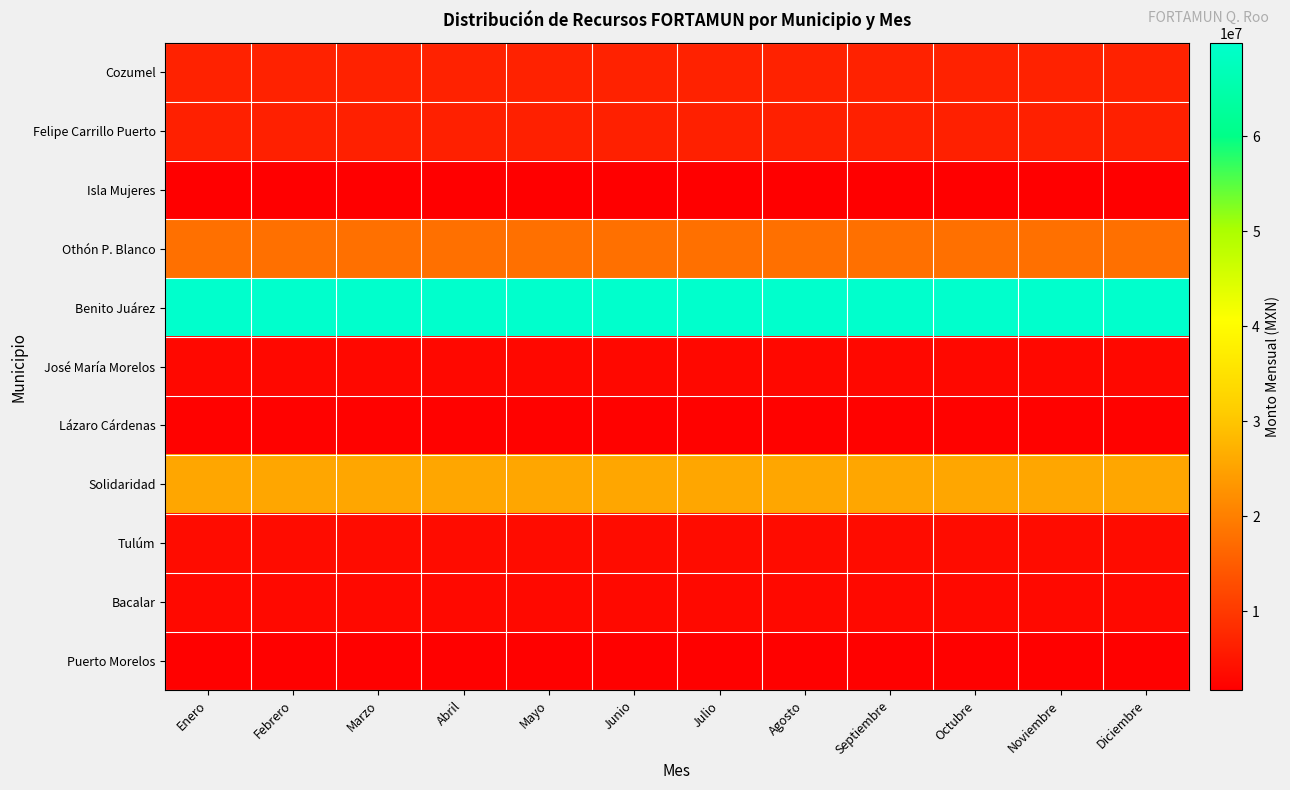

Reading left to right, list all the values displayed in this chart.

Cozumel: Enero=6785828	Febrero=6785828	Marzo=6785828	Abril=6785828	Mayo=6785828	Junio=6785828	Julio=6785828	Agosto=6785828	Septiembre=6785828	Octubre=6785828	Noviembre=6785828	Diciembre=6785831
Felipe Carrillo Puerto: Enero=6430864	Febrero=6430864	Marzo=6430864	Abril=6430864	Mayo=6430864	Junio=6430864	Julio=6430864	Agosto=6430864	Septiembre=6430864	Octubre=6430864	Noviembre=6430864	Diciembre=6430859
Isla Mujeres: Enero=1736999	Febrero=1736999	Marzo=1736999	Abril=1736999	Mayo=1736999	Junio=1736999	Julio=1736999	Agosto=1736999	Septiembre=1736999	Octubre=1736999	Noviembre=1736999	Diciembre=1737003
Othón P. Blanco: Enero=17889730	Febrero=17889730	Marzo=17889730	Abril=17889730	Mayo=17889730	Junio=17889730	Julio=17889730	Agosto=17889730	Septiembre=17889730	Octubre=17889730	Noviembre=17889730	Diciembre=17889729
Benito Juárez: Enero=69791064	Febrero=69791064	Marzo=69791064	Abril=69791064	Mayo=69791064	Junio=69791064	Julio=69791064	Agosto=69791064	Septiembre=69791064	Octubre=69791064	Noviembre=69791064	Diciembre=69791063
José María Morelos: Enero=2998747	Febrero=2998747	Marzo=2998747	Abril=2998747	Mayo=2998747	Junio=2998747	Julio=2998747	Agosto=2998747	Septiembre=2998747	Octubre=2998747	Noviembre=2998747	Diciembre=2998749
Lázaro Cárdenas: Enero=2233536	Febrero=2233536	Marzo=2233536	Abril=2233536	Mayo=2233536	Junio=2233536	Julio=2233536	Agosto=2233536	Septiembre=2233536	Octubre=2233536	Noviembre=2233536	Diciembre=2233541
Solidaridad: Enero=25558070	Febrero=25558070	Marzo=25558070	Abril=25558070	Mayo=25558070	Junio=25558070	Julio=25558070	Agosto=25558070	Septiembre=25558070	Octubre=25558070	Noviembre=25558070	Diciembre=25558066
Tulúm: Enero=3577288	Febrero=3577288	Marzo=3577288	Abril=3577288	Mayo=3577288	Junio=3577288	Julio=3577288	Agosto=3577288	Septiembre=3577288	Octubre=3577288	Noviembre=3577288	Diciembre=3577282
Bacalar: Enero=3196979	Febrero=3196979	Marzo=3196979	Abril=3196979	Mayo=3196979	Junio=3196979	Julio=3196979	Agosto=3196979	Septiembre=3196979	Octubre=3196979	Noviembre=3196979	Diciembre=3196981
Puerto Morelos: Enero=2061260	Febrero=2061260	Marzo=2061260	Abril=2061260	Mayo=2061260	Junio=2061260	Julio=2061260	Agosto=2061260	Septiembre=2061260	Octubre=2061260	Noviembre=2061260	Diciembre=2061267